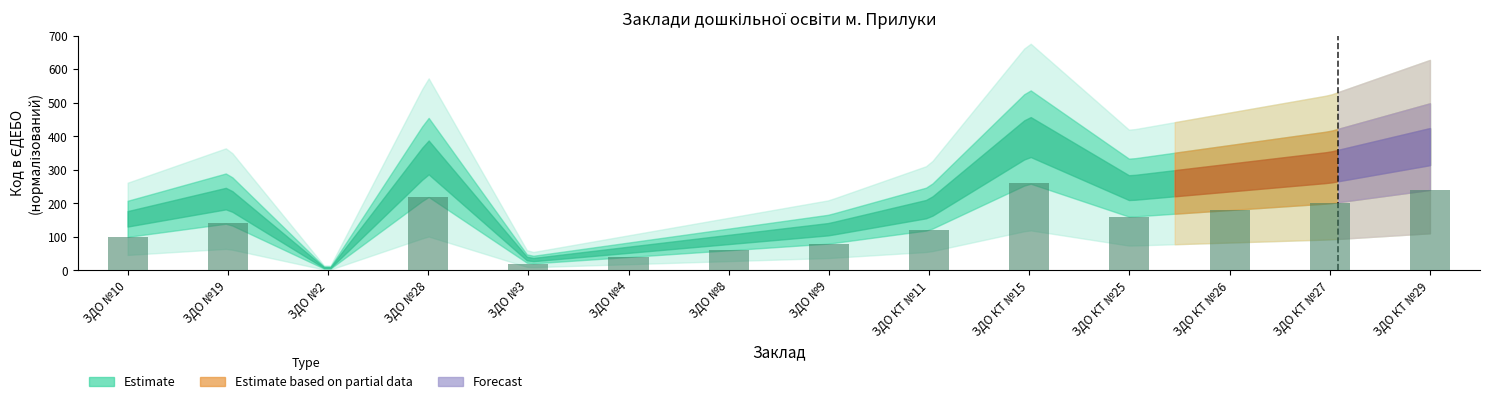

Reading right to left, extract all data points from this chart.

ЗДО КТ №29=240.0	ЗДО КТ №27=200.0	ЗДО КТ №26=180.0	ЗДО КТ №25=160.0	ЗДО КТ №15=260.0	ЗДО КТ №11=120.0	ЗДО №9=80.0	ЗДО №8=60.0	ЗДО №4=40.0	ЗДО №3=20.0	ЗДО №28=220.0	ЗДО №2=0.0	ЗДО №19=140.0	ЗДО №10=100.0